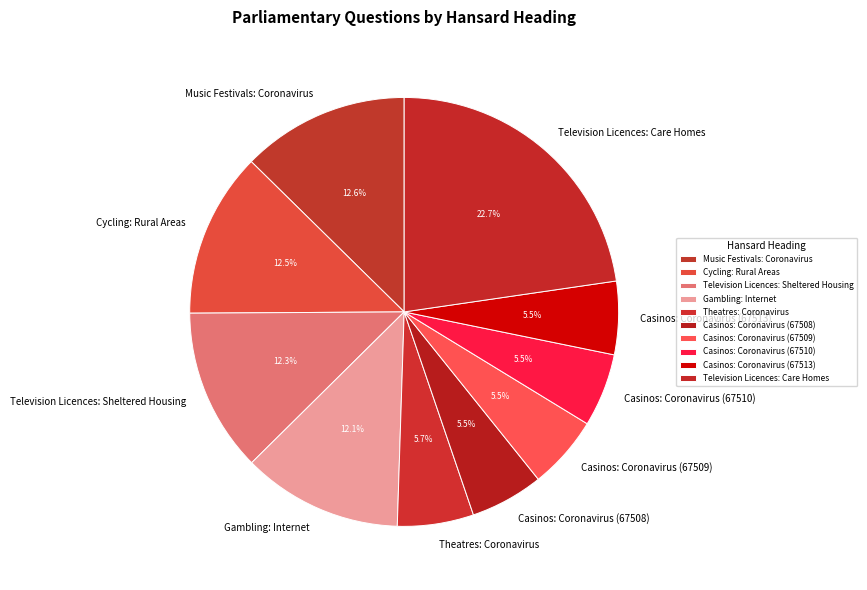

What percentage do Music Festivals: Coronavirus and Television Licences: Care Homes together represent?

35.3%